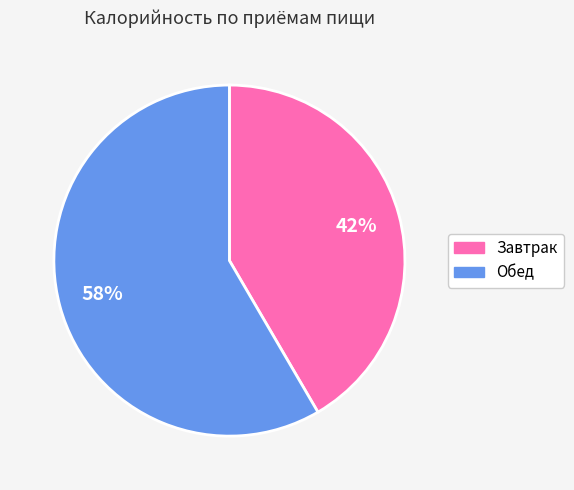

To the nearest percent, what percentage of the pie is Завтрак?

42%